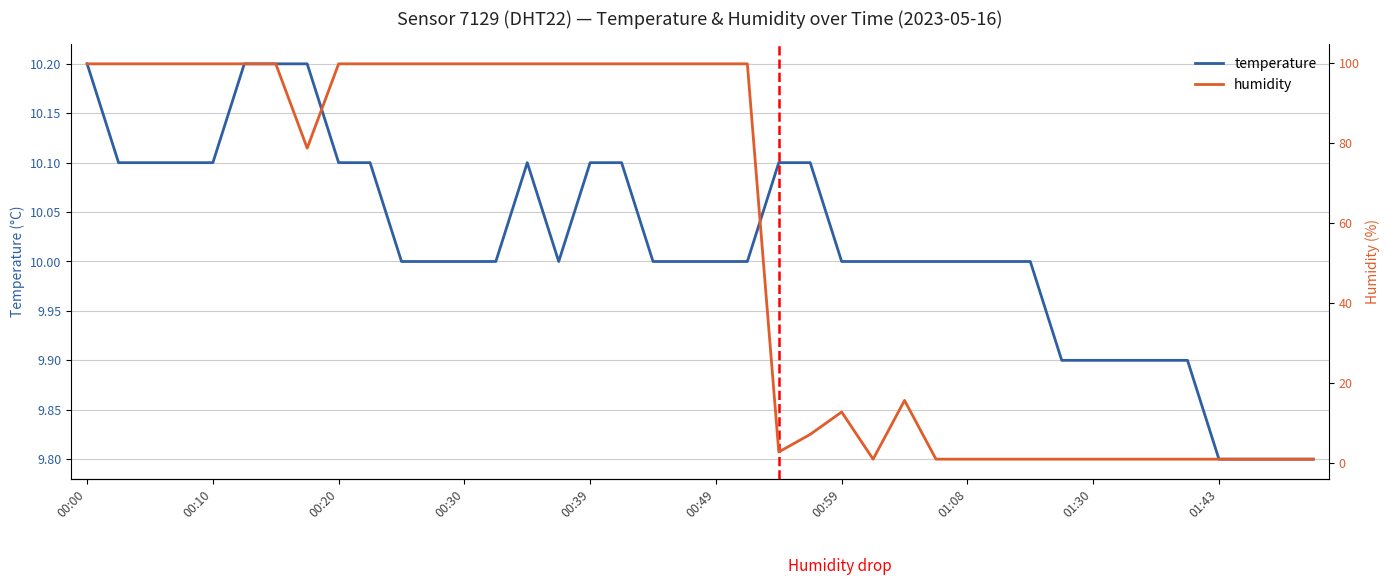

Which series has the largest range (max minus min)?

humidity